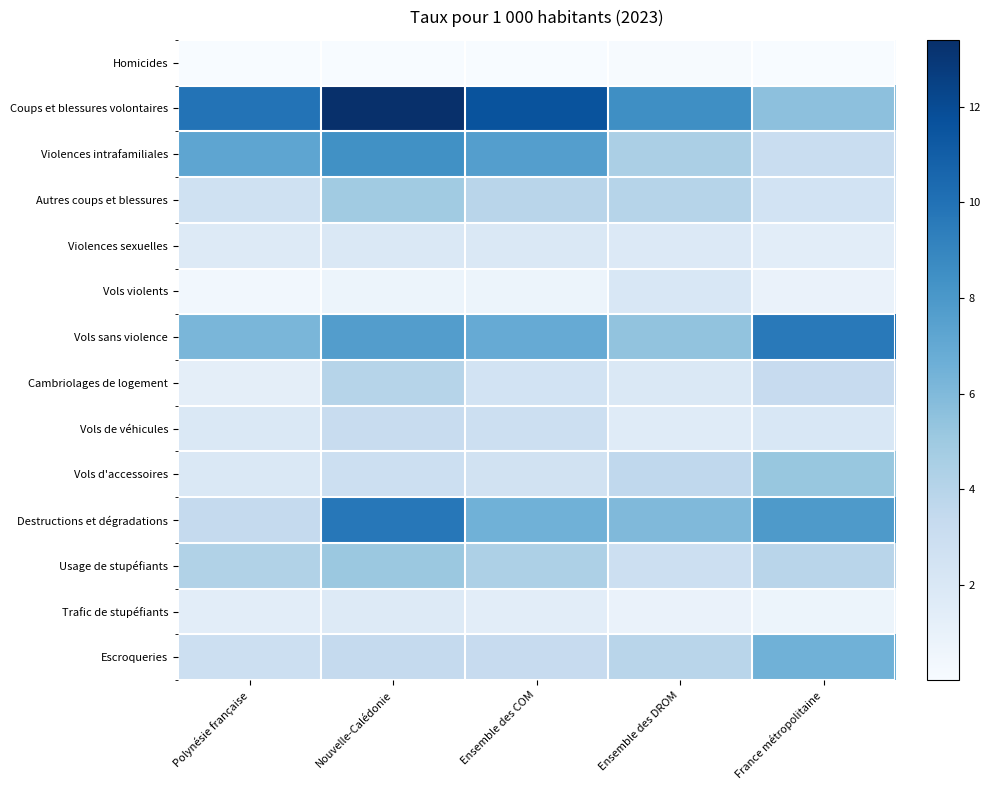

What is the total value across all series at Polynésie française?

45.1